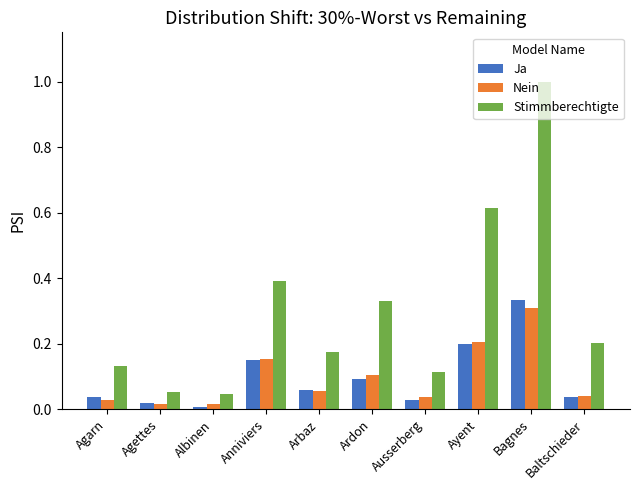

Which series has the largest total across all categories?

Stimmberechtigte